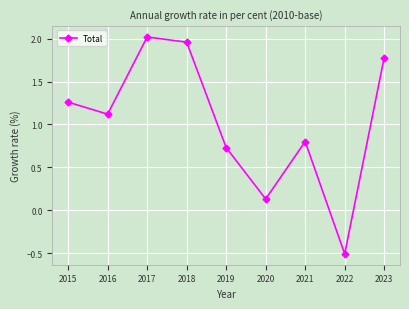

At which label does the data first exceed 1?

2015